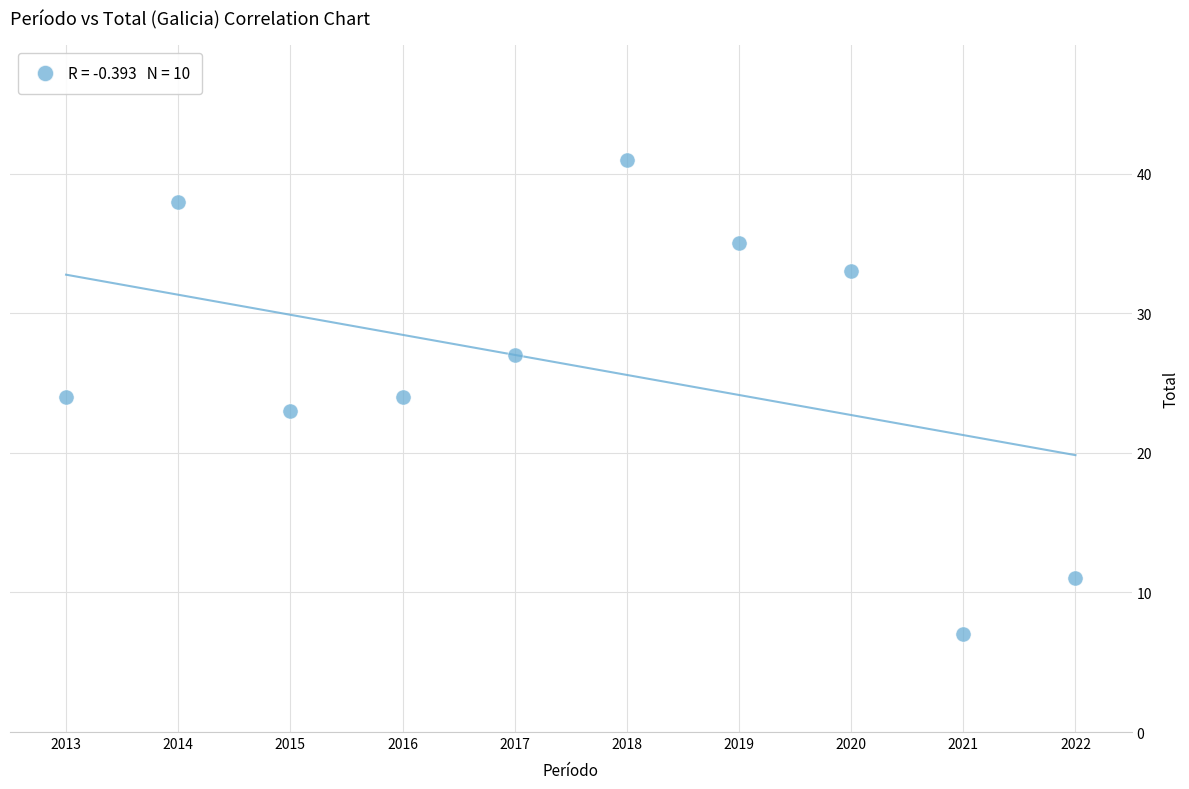

What is the range of X values (max minus min)?

9